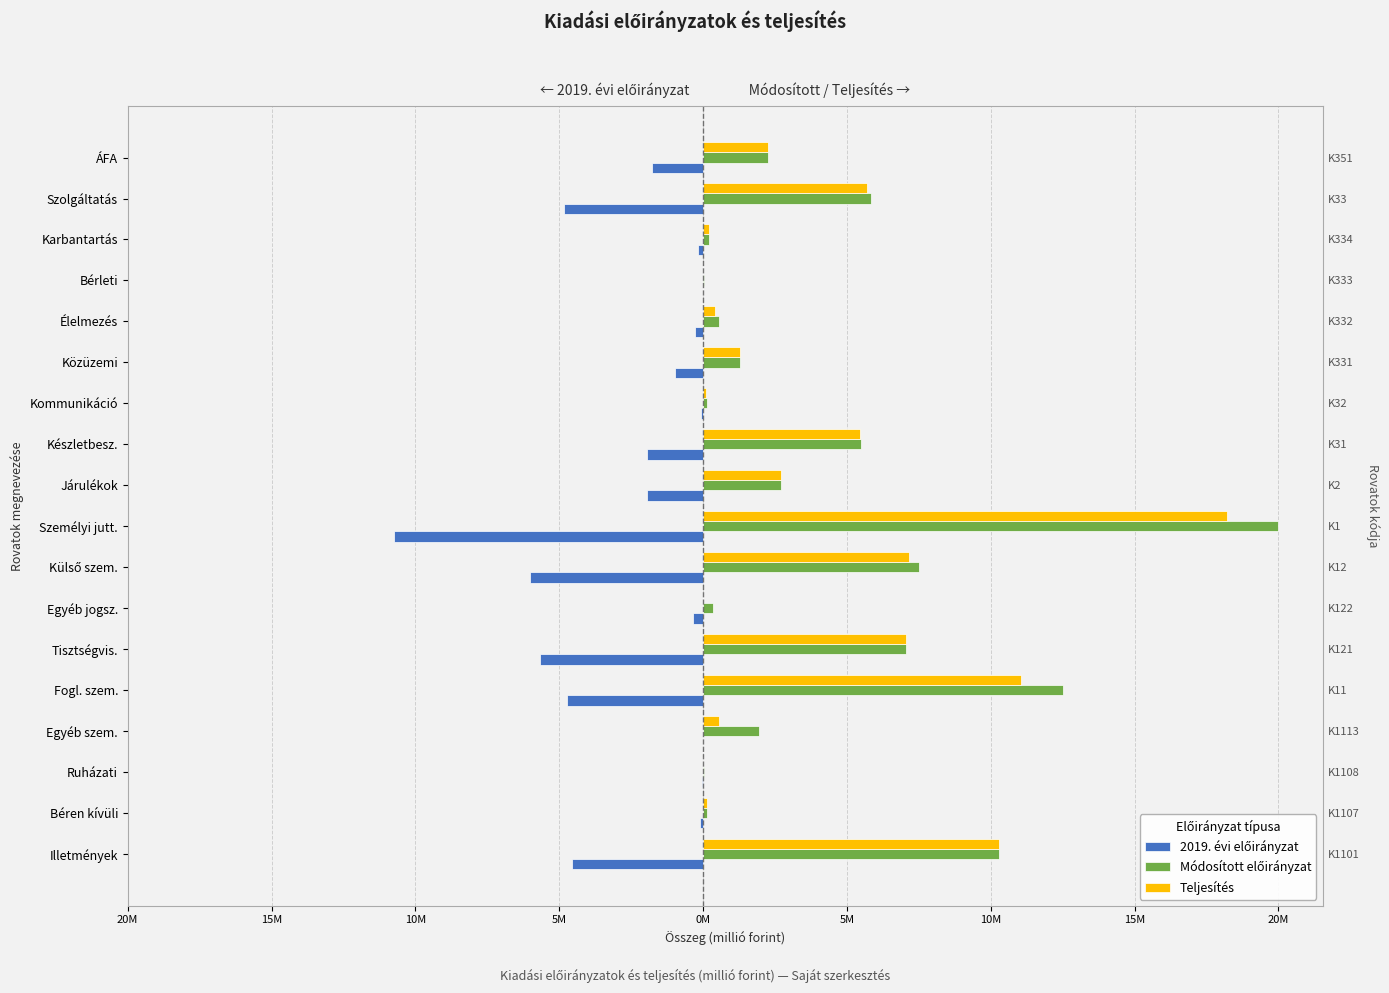

How many groups of bars are there?

18